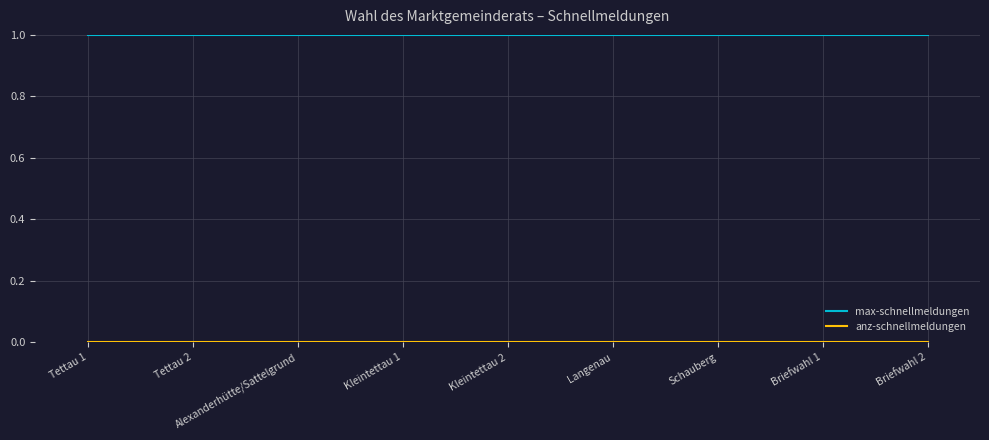

At how many categories does at least one series exceed 0?

9